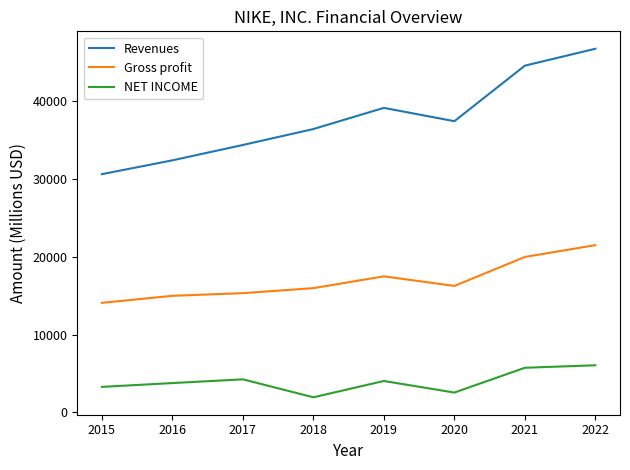

What is the sum of all NET INCOME values?

31547